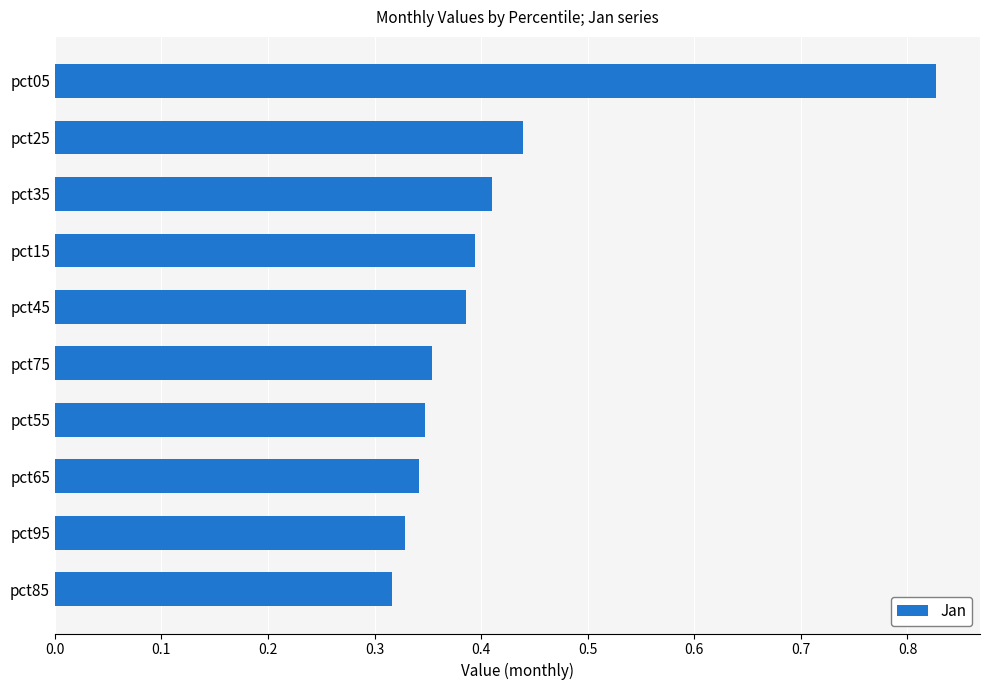

How many bars are there in total?

10